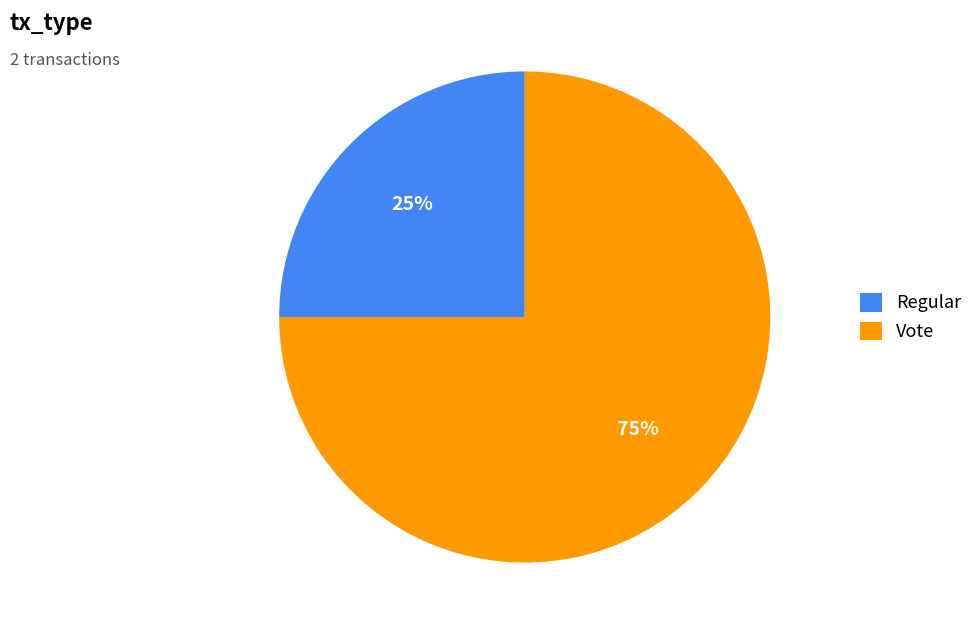

How many segments does this pie chart have?

2